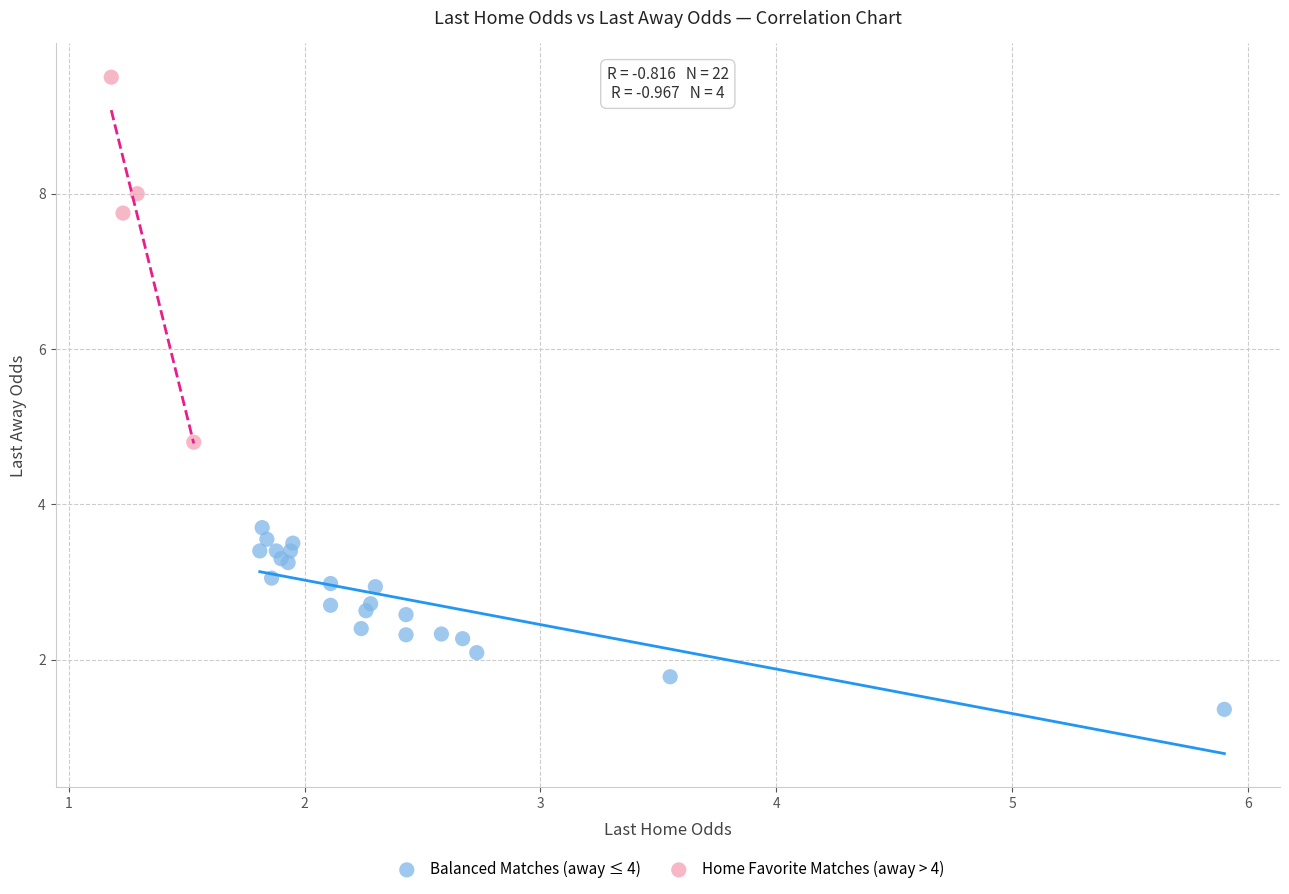

Which series reaches the maximum Y coordinate?

Home Favorite Matches (away > 4)